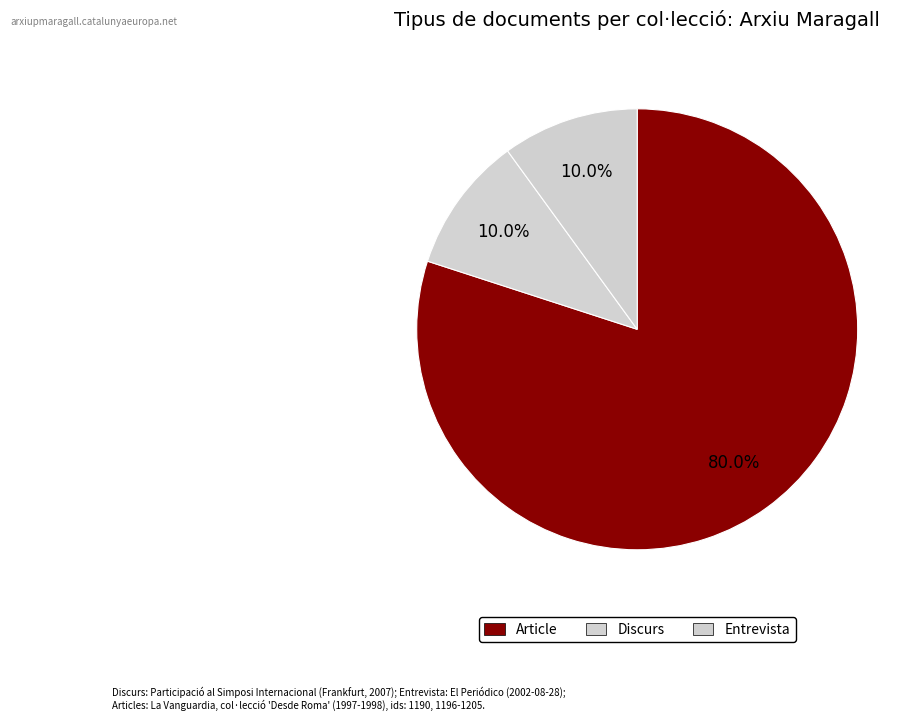

Count the number of slices in the pie.

3